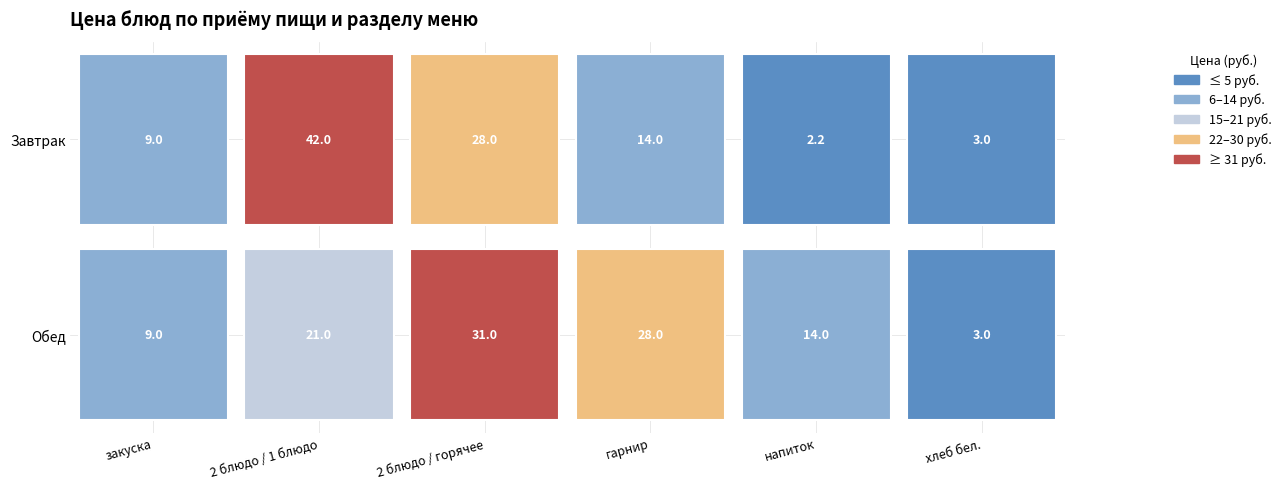

True or false: Завтрак has a value of 7.2 at гарнир.

False